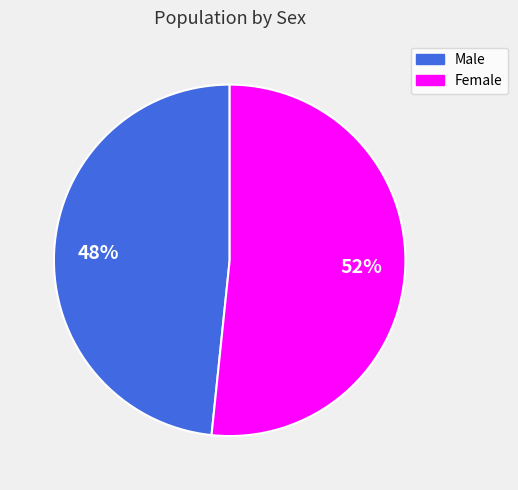

What is the smallest slice in the pie chart?

Male